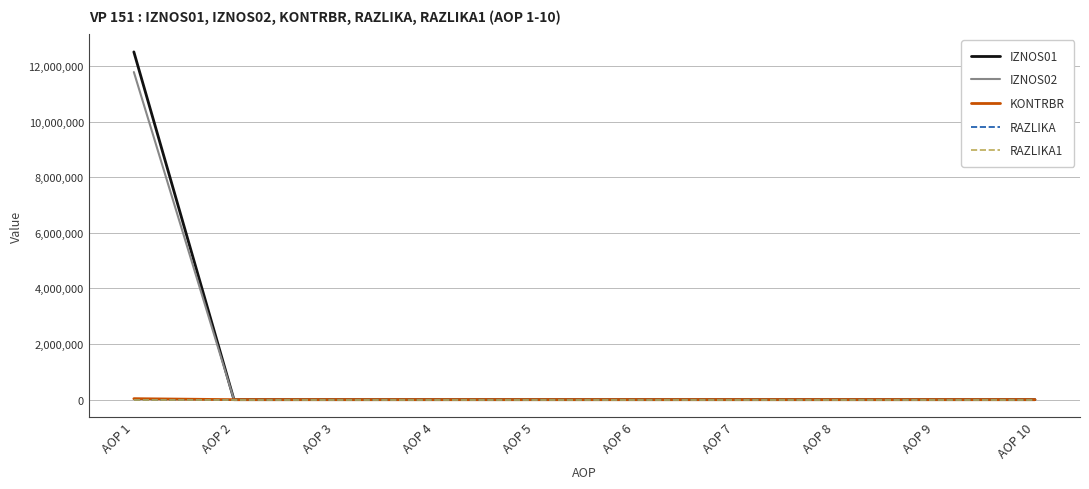

At which category is the sum across all series the highest?

AOP 1